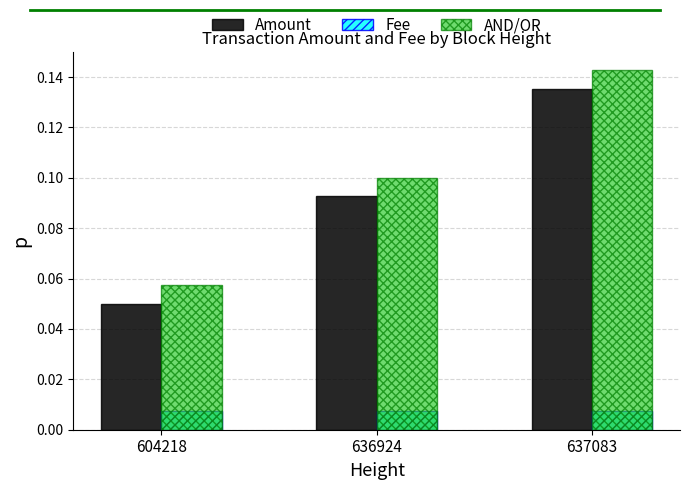

Is it true that Amount equals 0.0 at 636924?

False